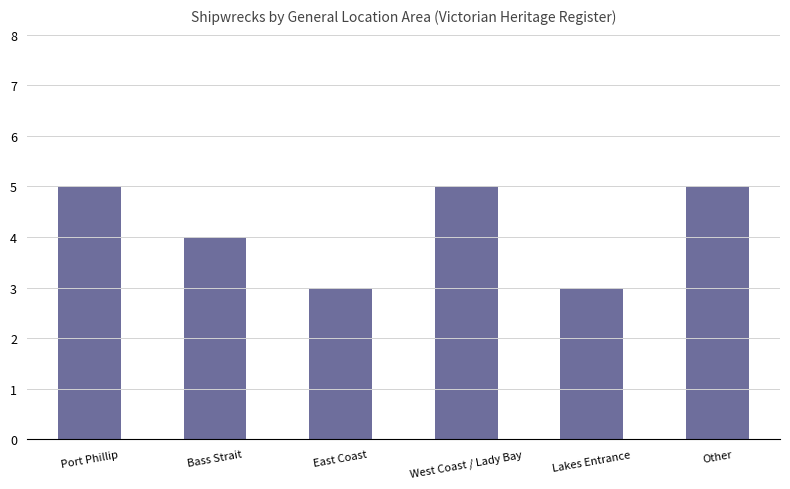

The value at Lakes Entrance is 1. True or false?

False